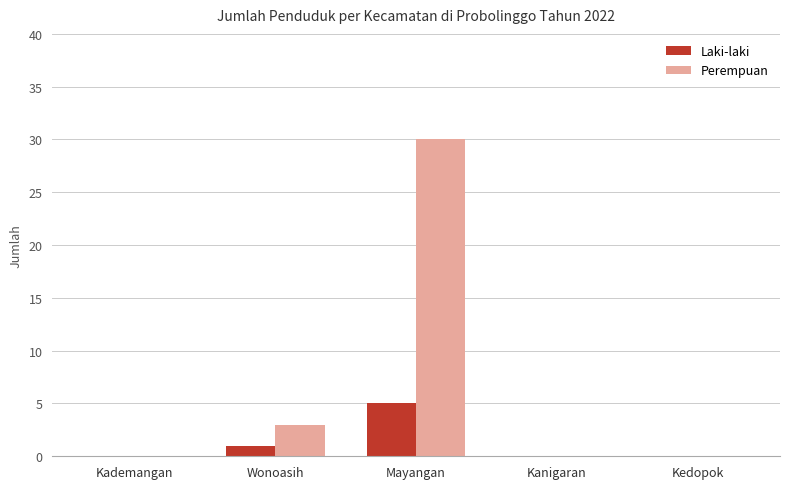

Which series has the widest spread of values?

Perempuan